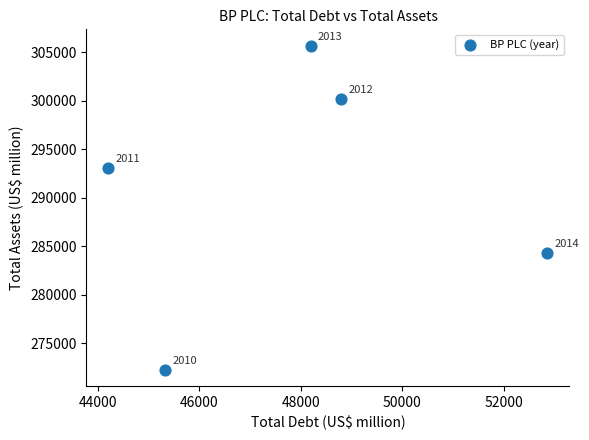

What Y value in the scatter plot is closest to 288976?

293068